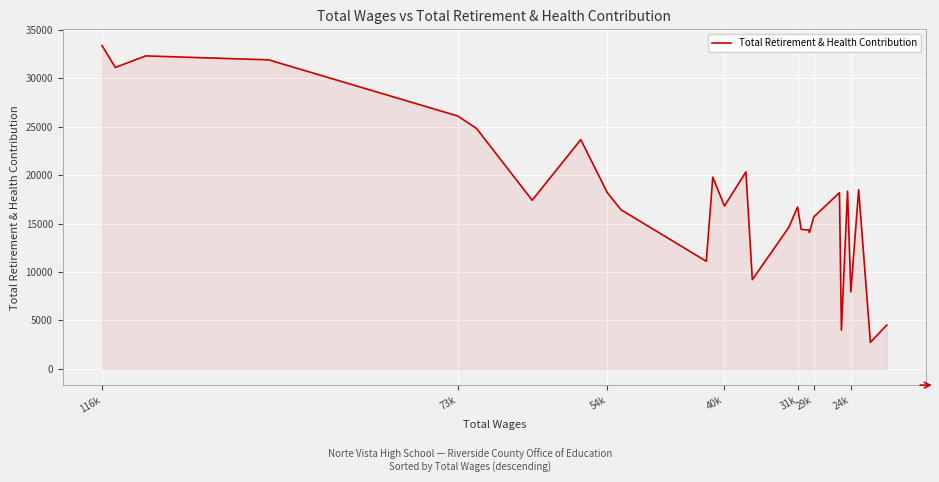

Which label corresponds to the largest value in the chart?

116k